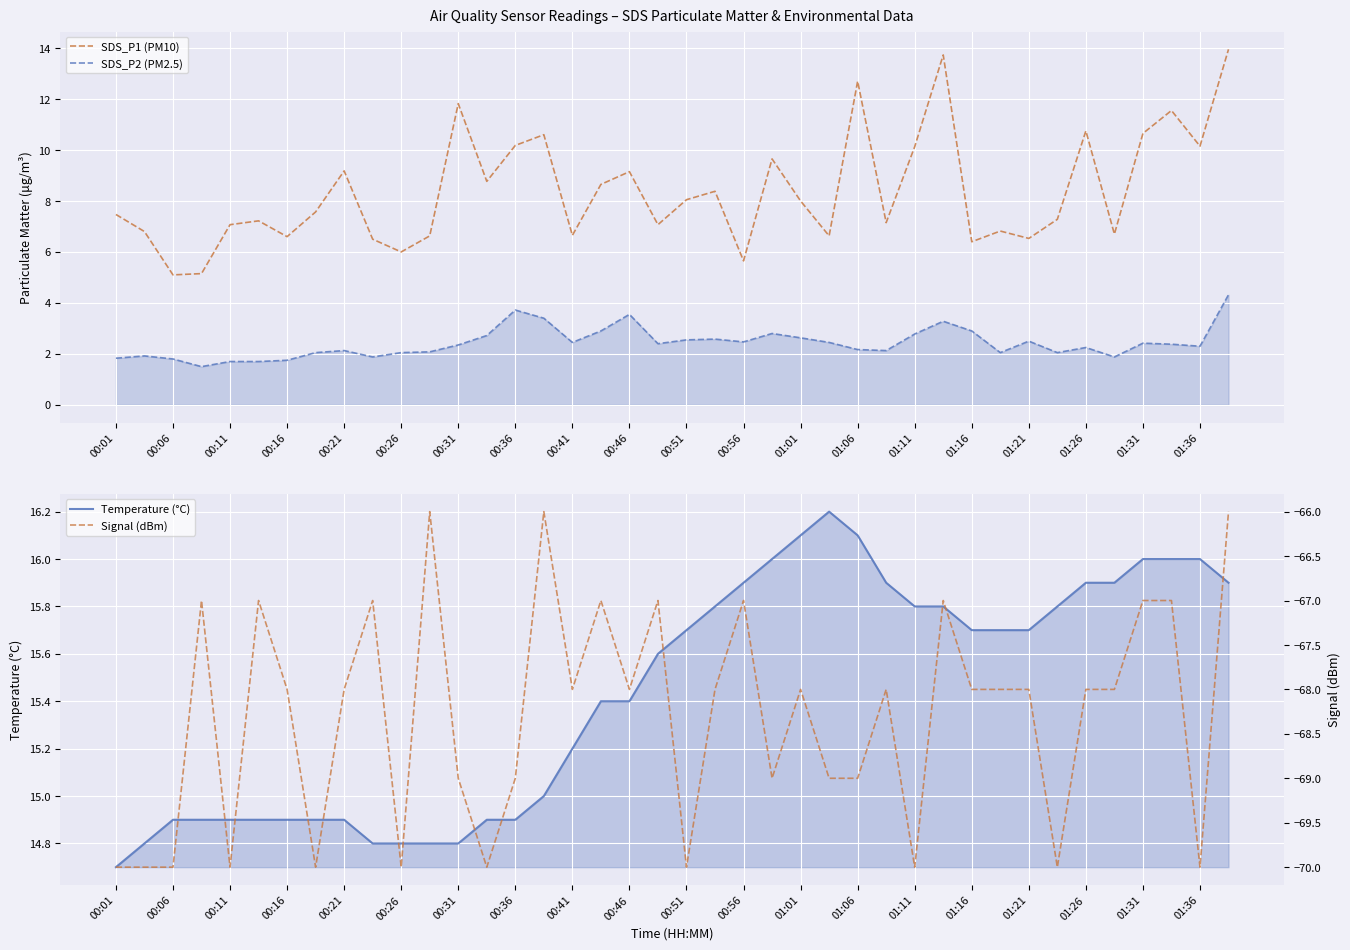

What is the smallest value displayed?

-70.0